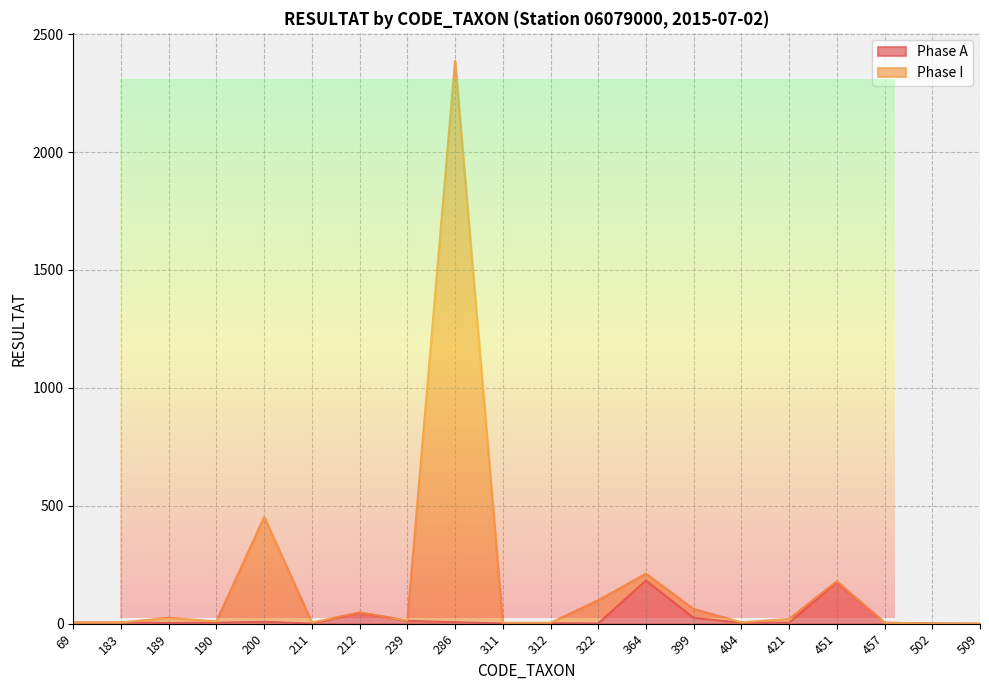

Reading right to left, transcribe all the data shown in this chart.

Phase A: 0	1	4	175	4	4	24	183	1	2	1	6	12	46	0	8	4	3	5	5
Phase I: 0	1	4	180	20	6	62	212	99	4	4	2386	14	48	5	453	10	25	5	5